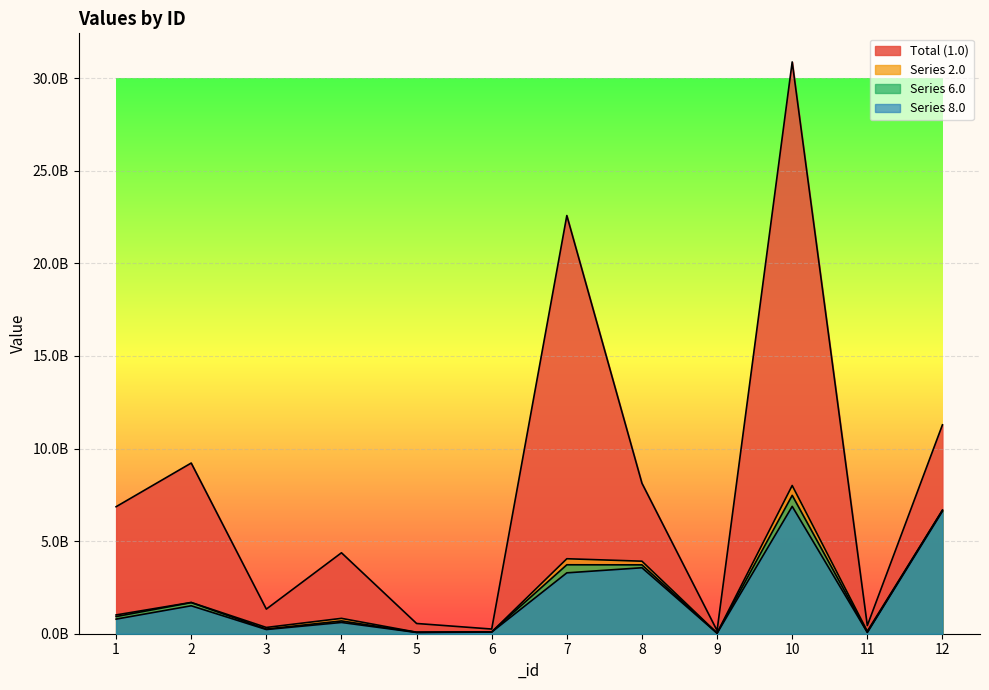

Reading left to right, what are all the values shown in this chart?

1.0: 1=6860000000	2=9218524484	3=1329787234	4=4371963027	5=553191489	6=252765958	7=22586232192	8=8127996402	9=168421371	10=30882649965	11=441013044	12=11283069589
2.0: 1=1014538179	2=1689721722	3=338685416	4=829705069	5=81139232	6=95954547	7=4049744168	8=3917283165	9=38074593	10=8005101926	11=136276434	12=6670966802
6.0: 1=927218927	2=1680573124	3=251776599	4=690248907	5=76225501	6=97773851	7=3723816912	8=3719197796	9=29833371	10=7472848079	11=76495019	12=6670966802
8.0: 1=788984574	2=1509930032	3=226598940	4=607873961	5=66766146	6=87996466	7=3288150119	8=3563084550	9=26850034	10=6878084703	11=69261821	12=6612024779